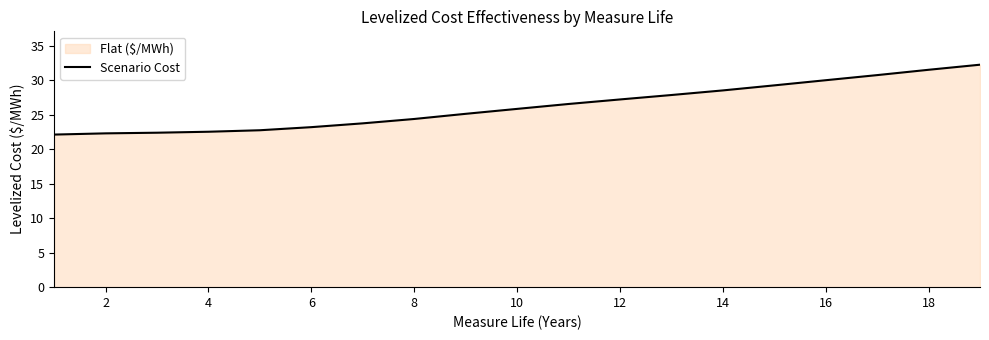

How many data points are above 25?

11